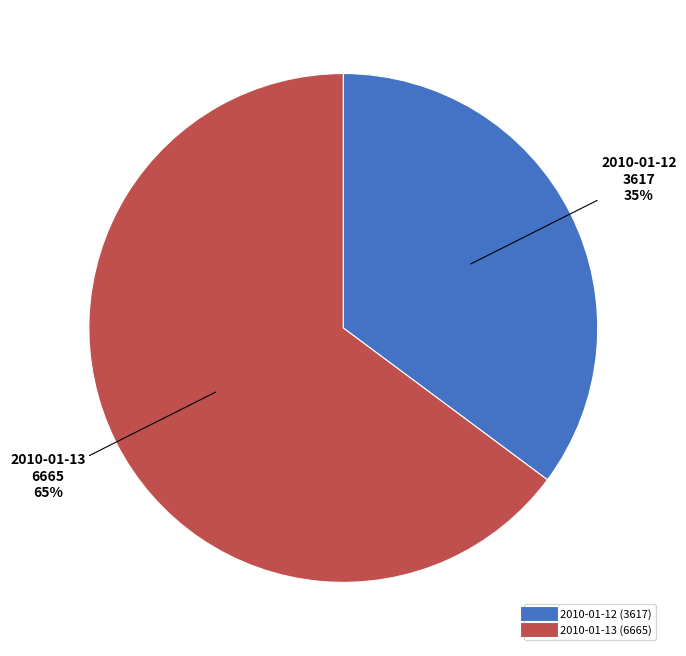

Which slice is the largest?

2010-01-13